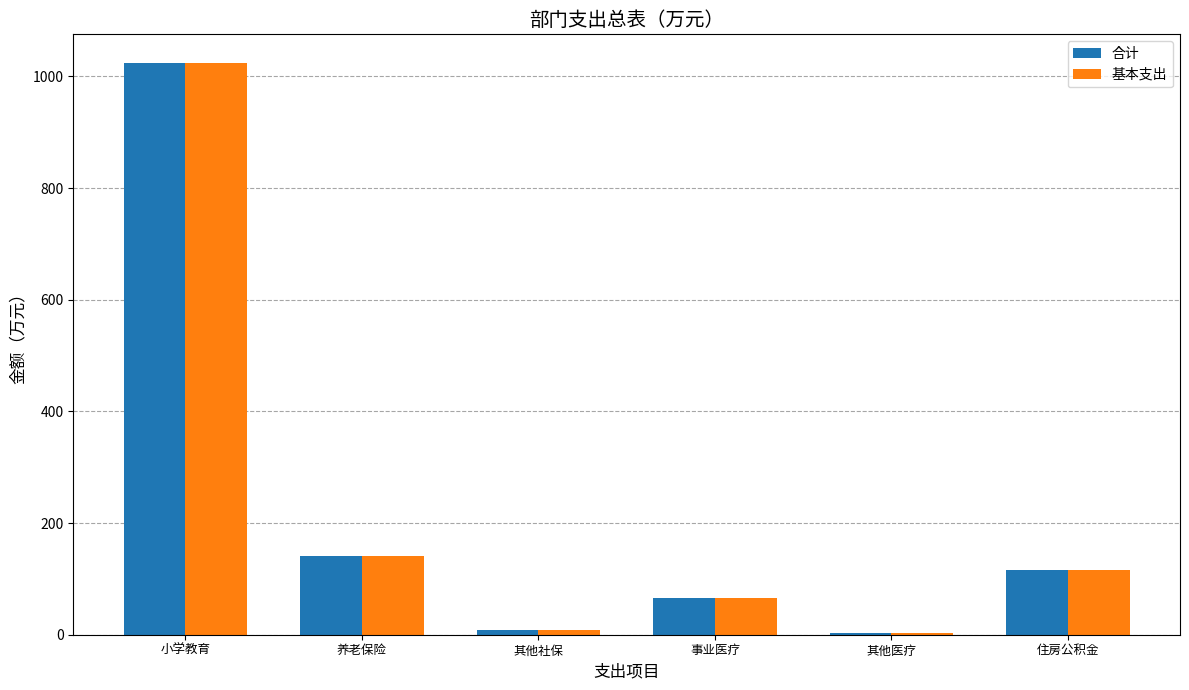

At which category is the sum across all series the highest?

小学教育